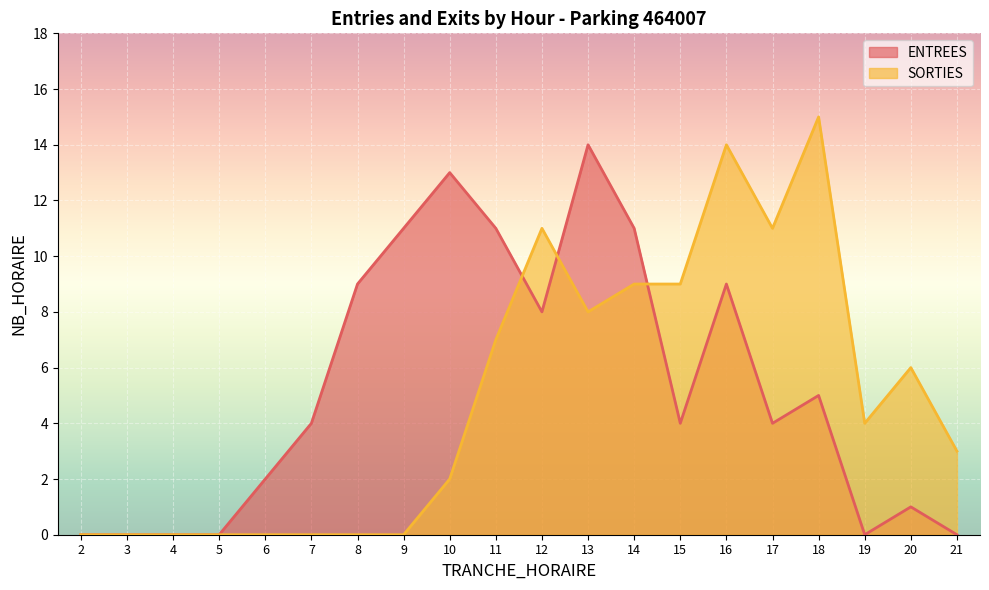

Reading left to right, extract all data points from this chart.

ENTREES: 0	0	0	0	2	4	9	11	13	11	8	14	11	4	9	4	5	0	1	0
SORTIES: 0	0	0	0	0	0	0	0	2	7	11	8	9	9	14	11	15	4	6	3